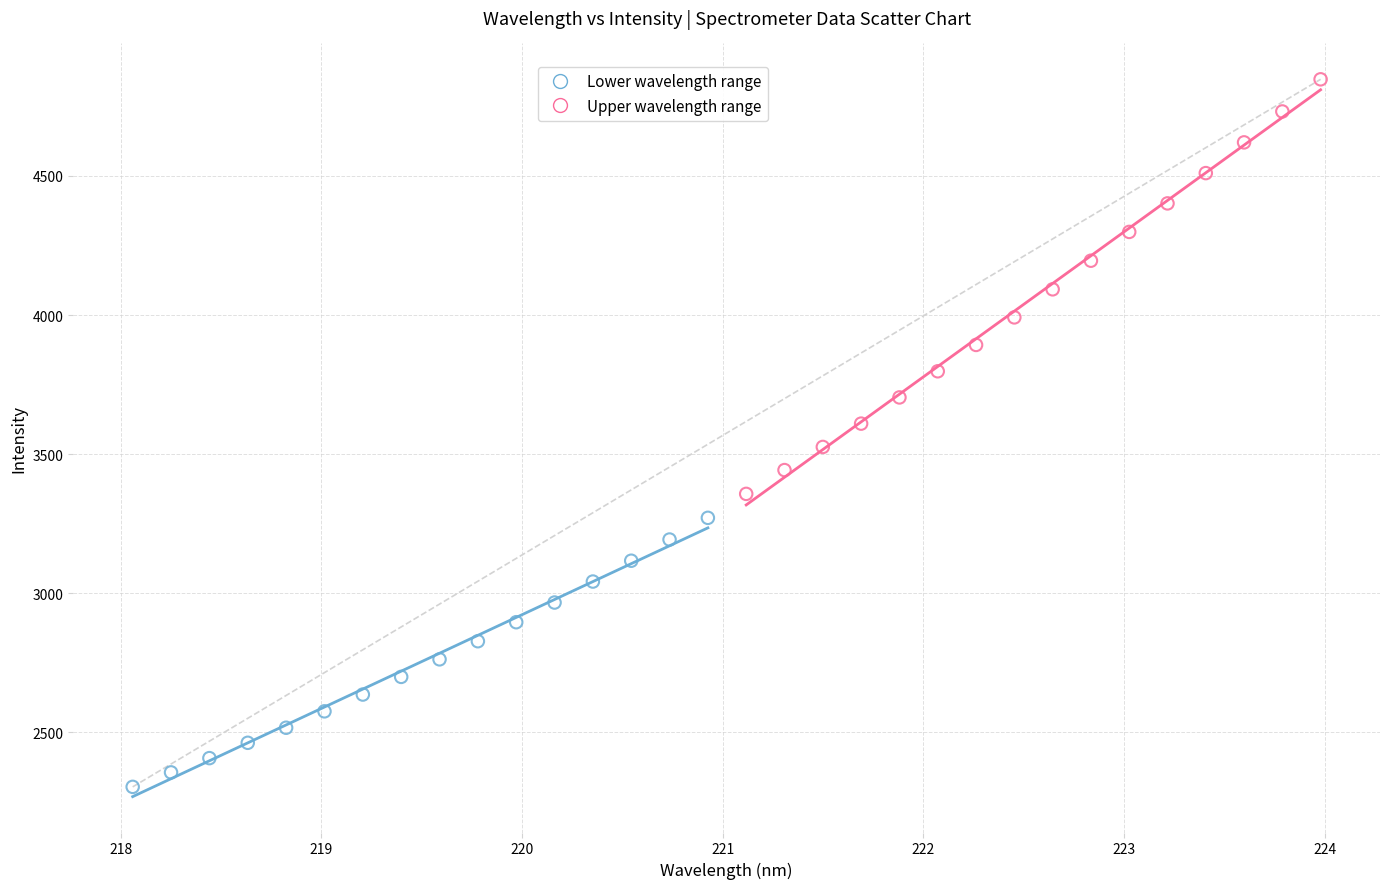

Which series reaches the maximum Y coordinate?

Upper wavelength range